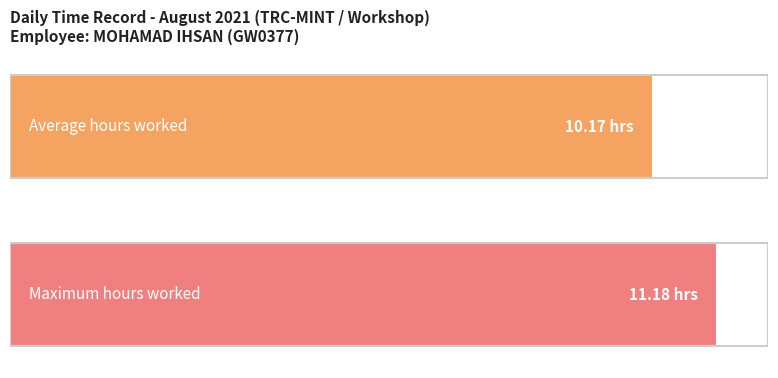

The chart shows a value of 16.6 at 19. True or false?

False